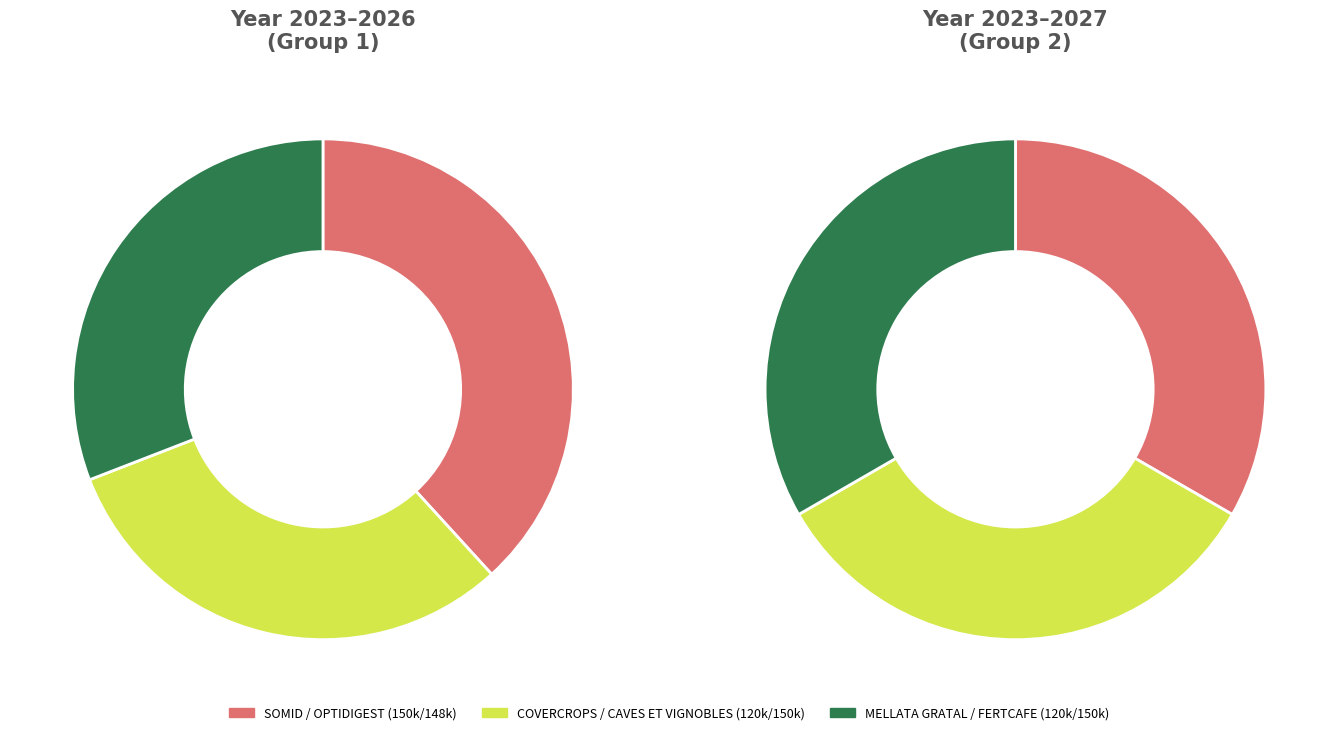

Which category has the biggest portion of the pie?

OPTIDIGEST